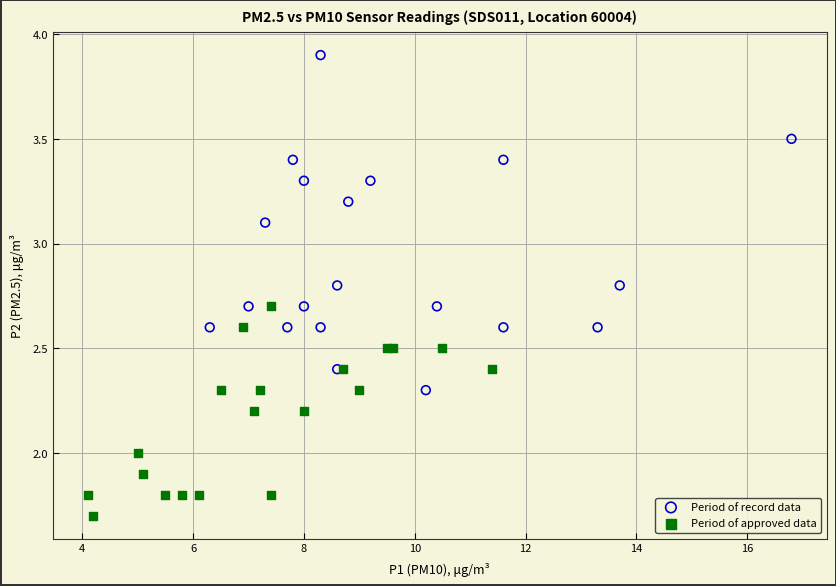

What are all the series names shown in the legend?

Period of record data, Period of approved data